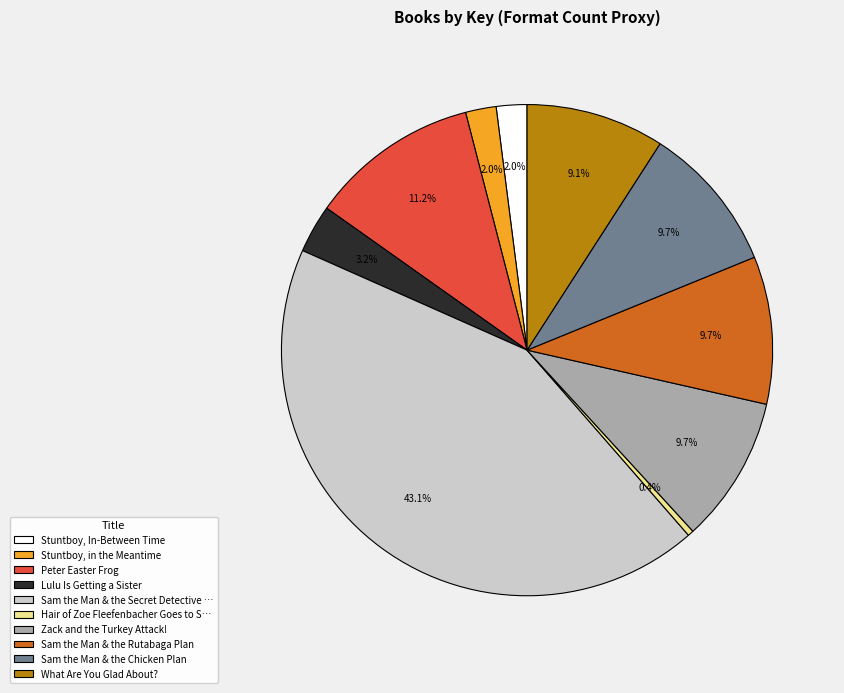

Is there a majority slice in this chart?

No